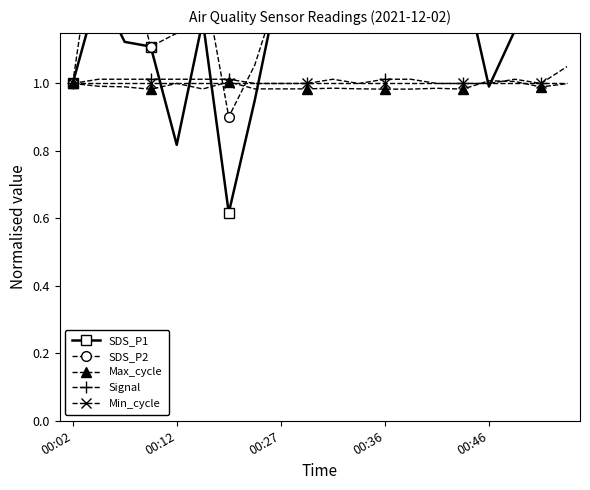

Which series changed the most between 6 and 9?

SDS_P1